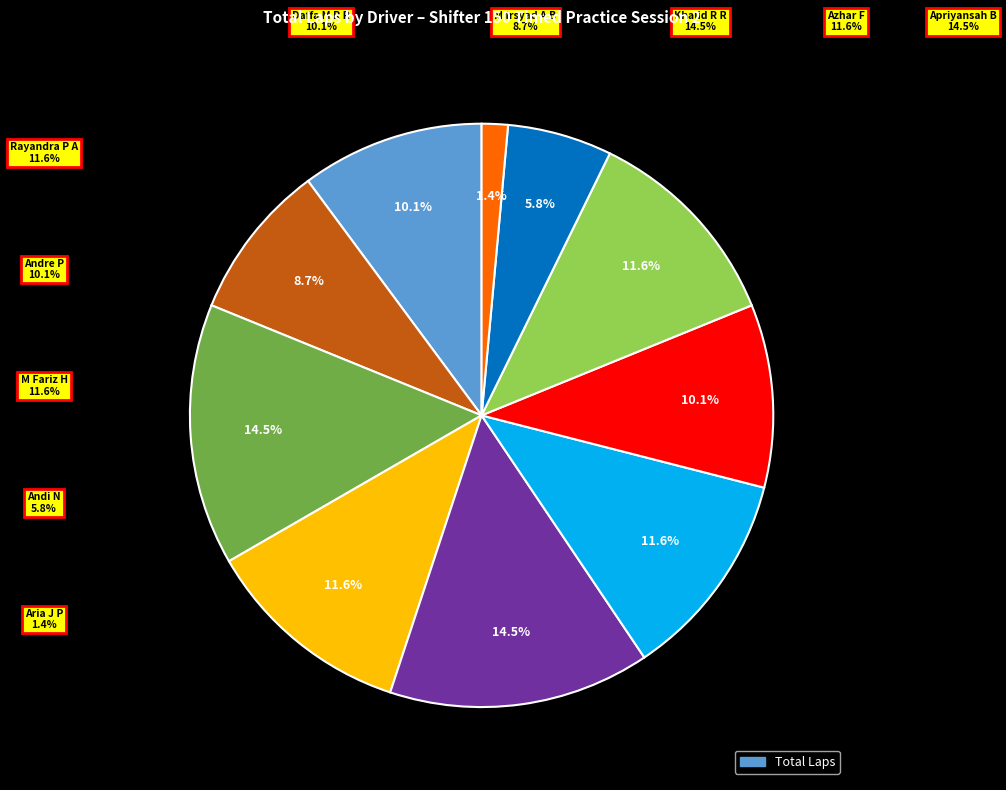

Does Apriyansah Bahrudin account for over 50% of the chart?

No